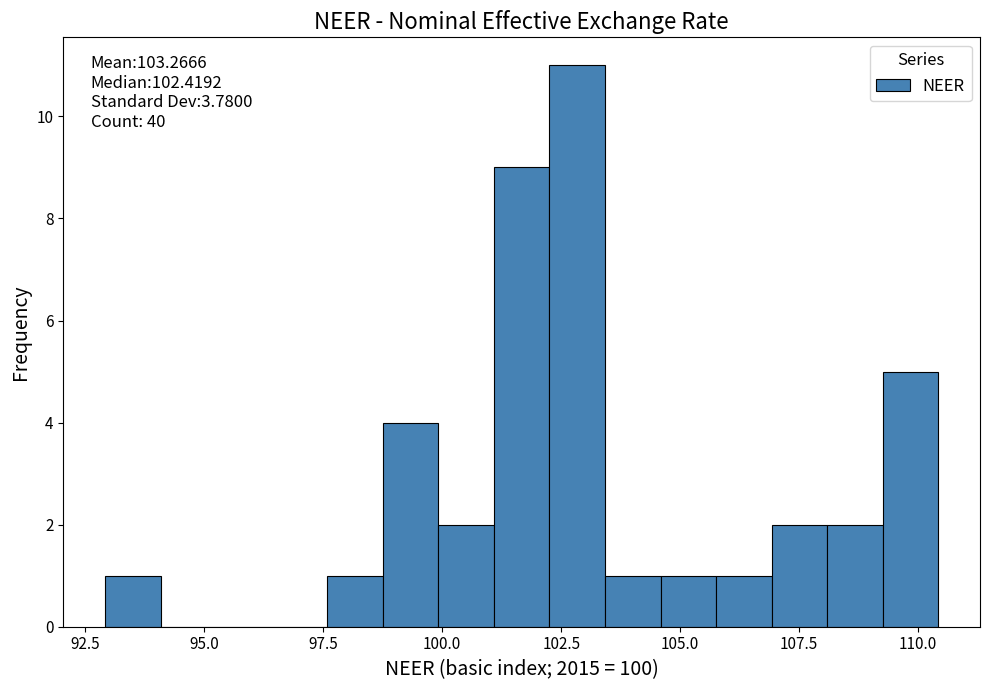

Read against the x-axis, roughly where is the centre of the tallest bar?

103.0